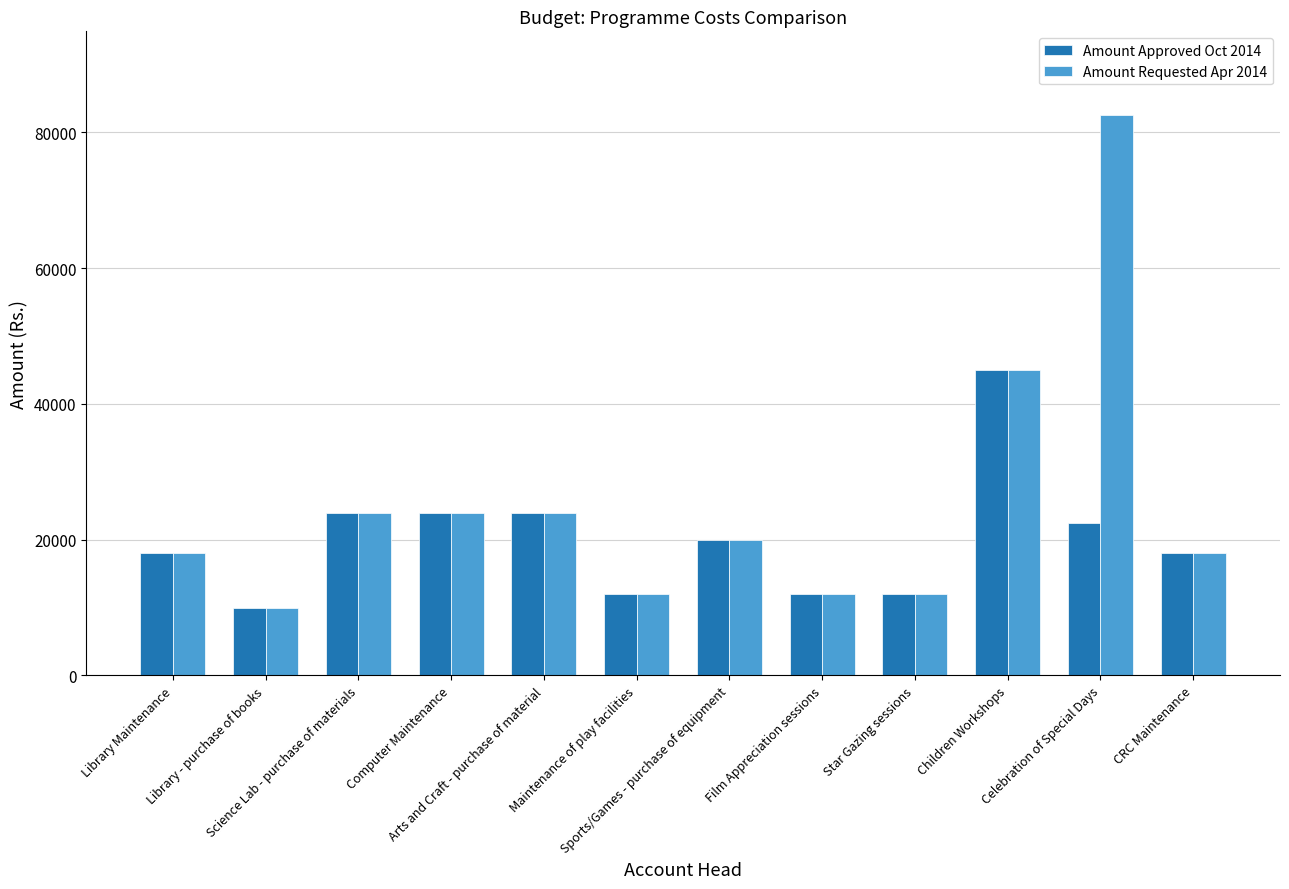

What is the value of the Amount Approved Oct 2014 bar at the 12th from the left?

18000